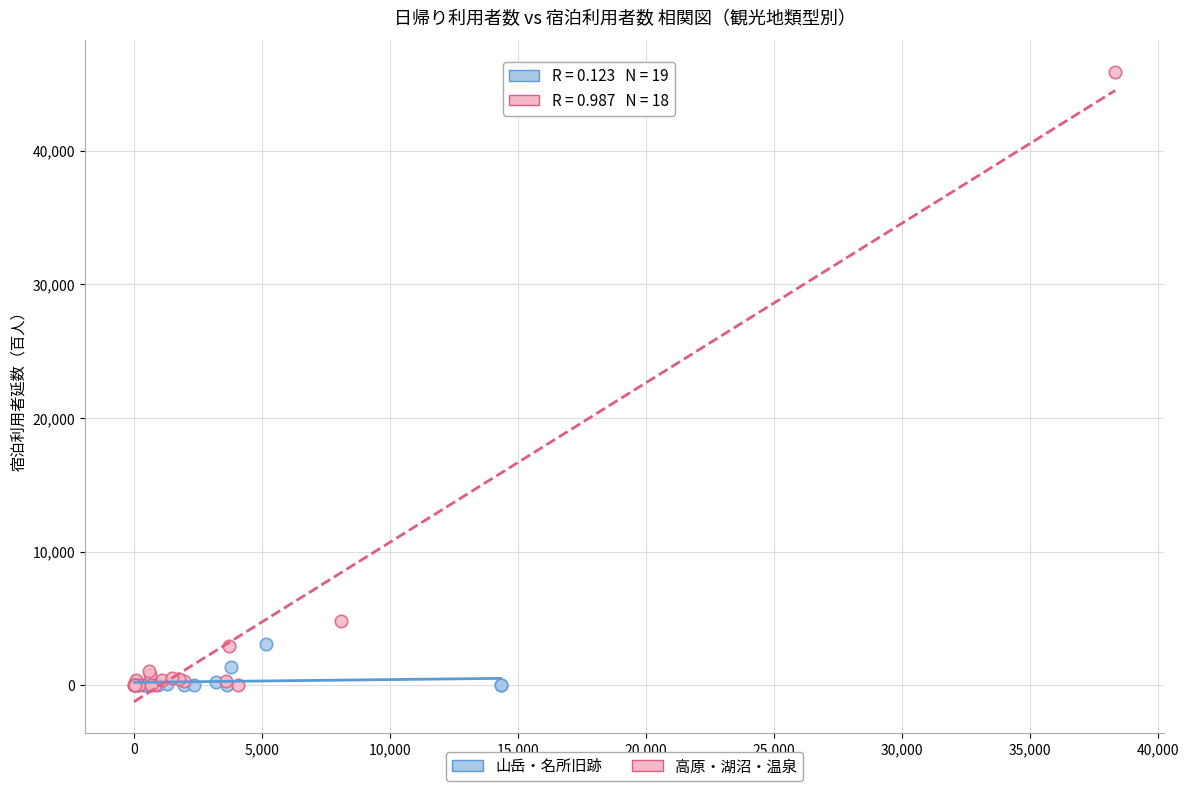

Which series reaches the maximum Y coordinate?

高原・湖沼・温泉